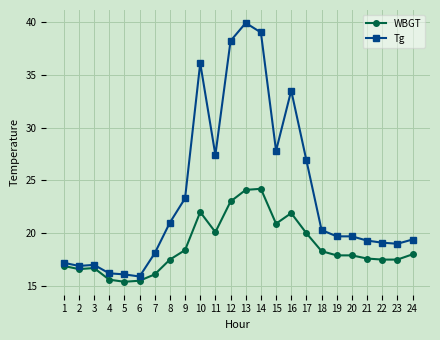

How many series are shown in this chart?

2